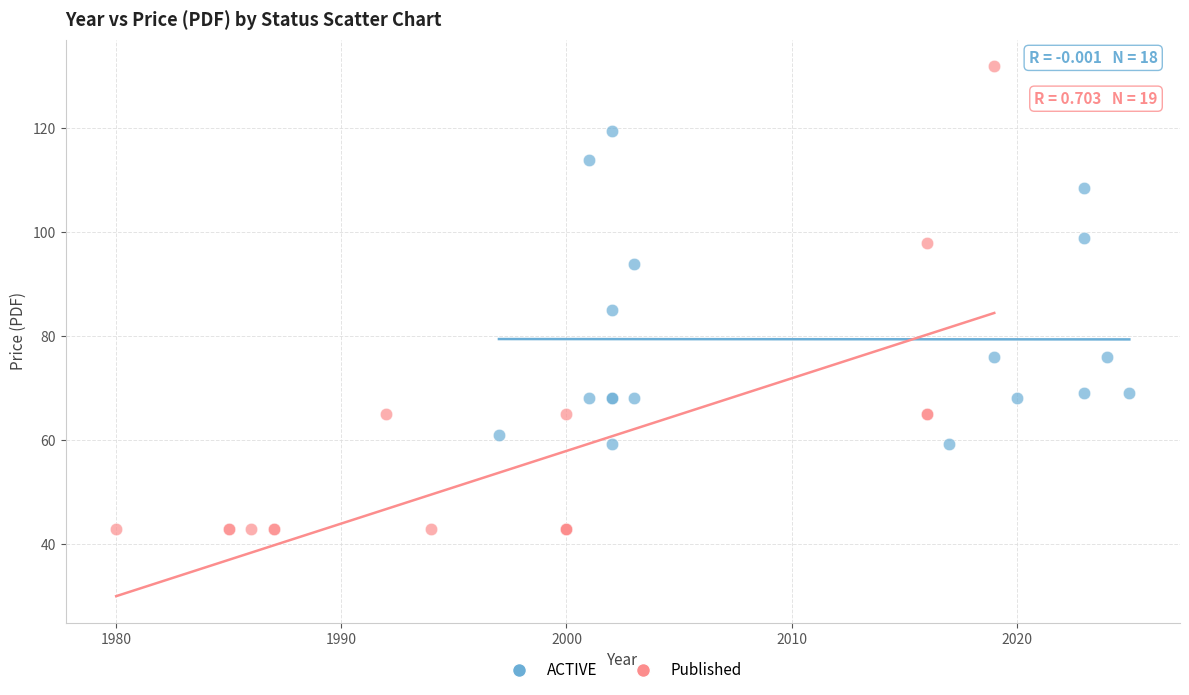

Which series has the largest Y range (max minus min)?

Published